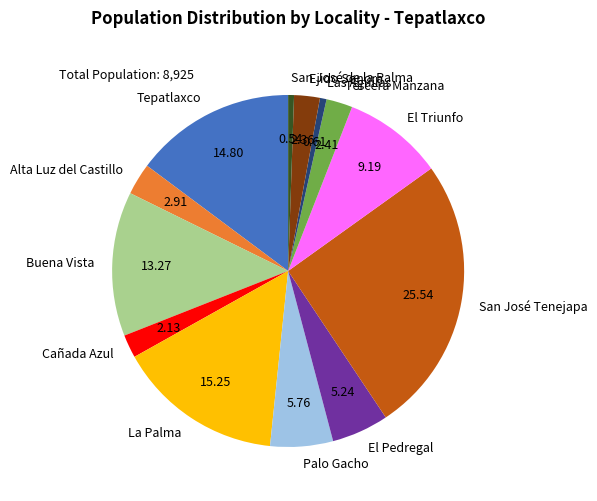

What is the largest slice in the pie chart?

San José Tenejapa